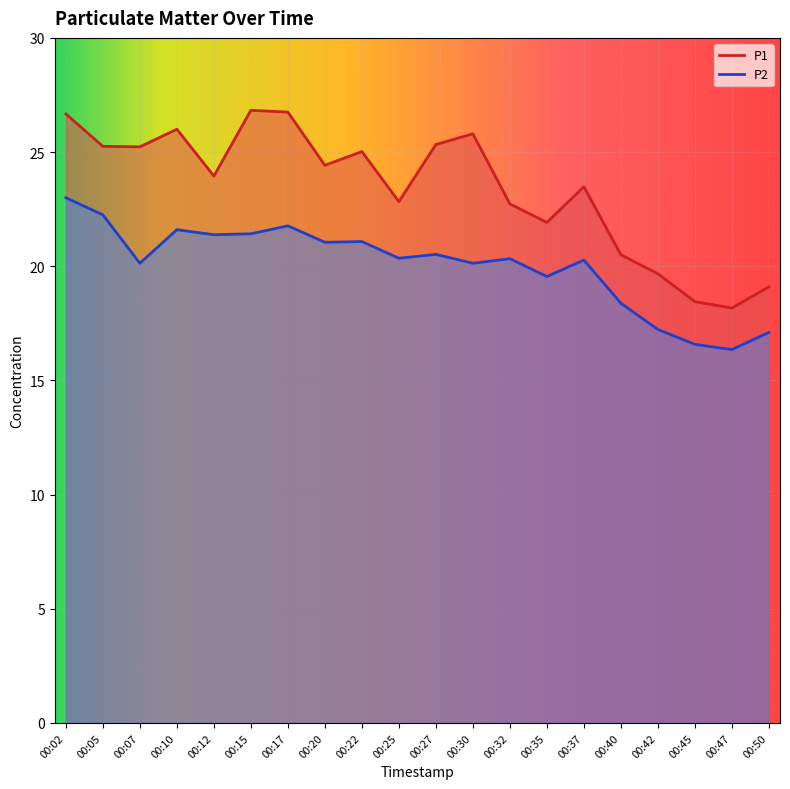

Where does the P1 series first go above 24?

00:02